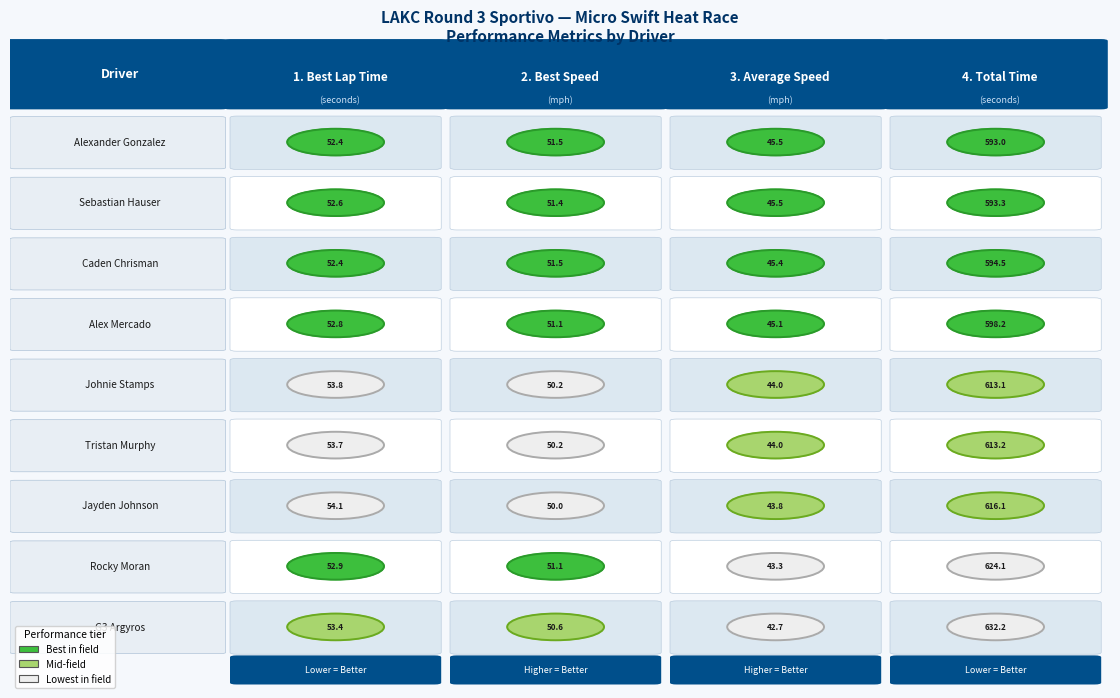

What is the difference between the CADEN CHRISMAN values at 0 and 3?

542.1